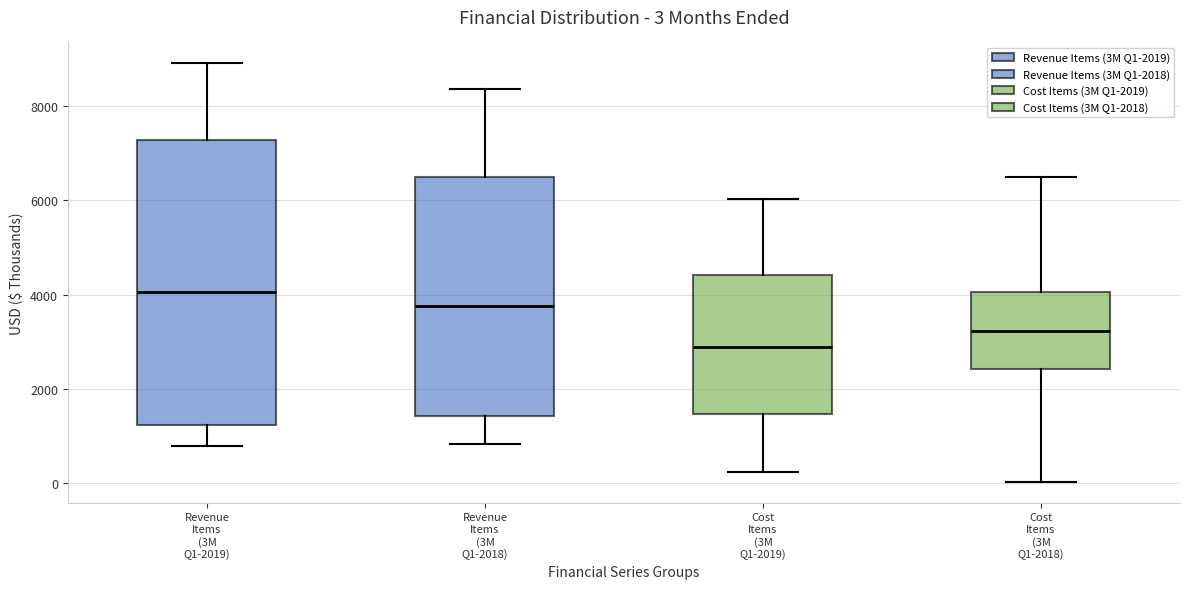

Which box has the highest median line?

Revenue Items (3M Q1-2019)